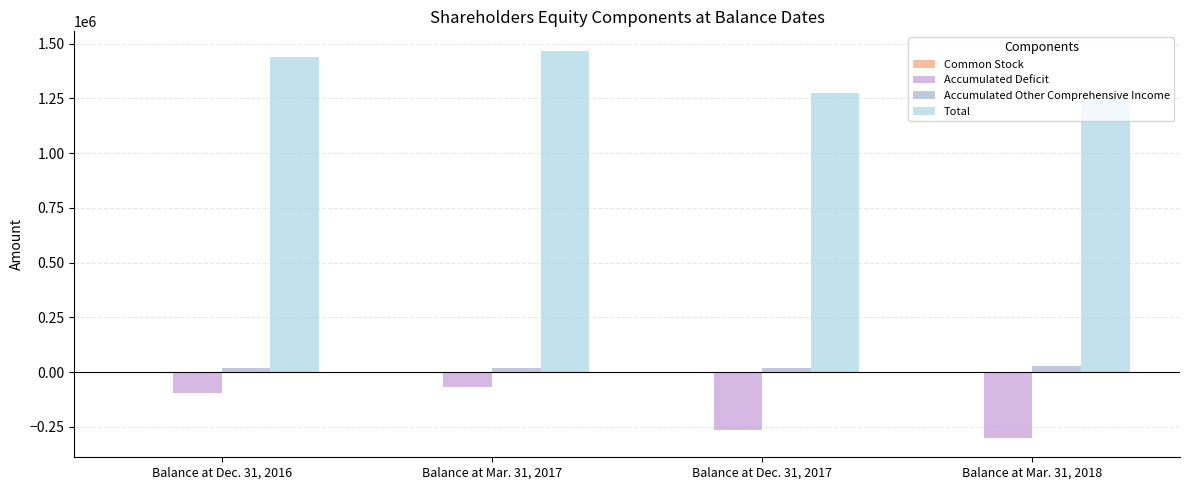

Which series has the largest total across all categories?

Total